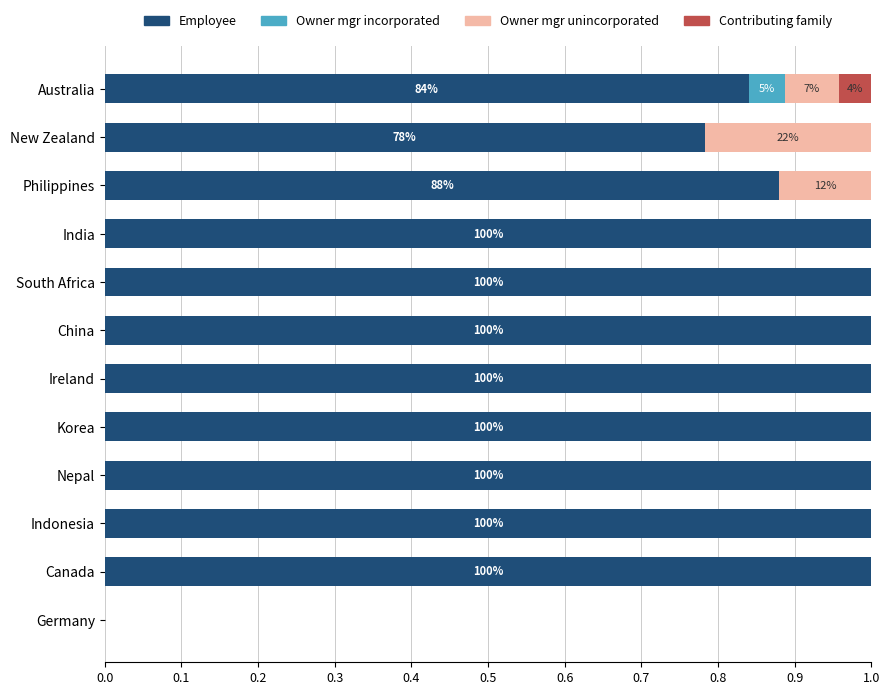

Is it true that Employee equals 1.4 at China?

False